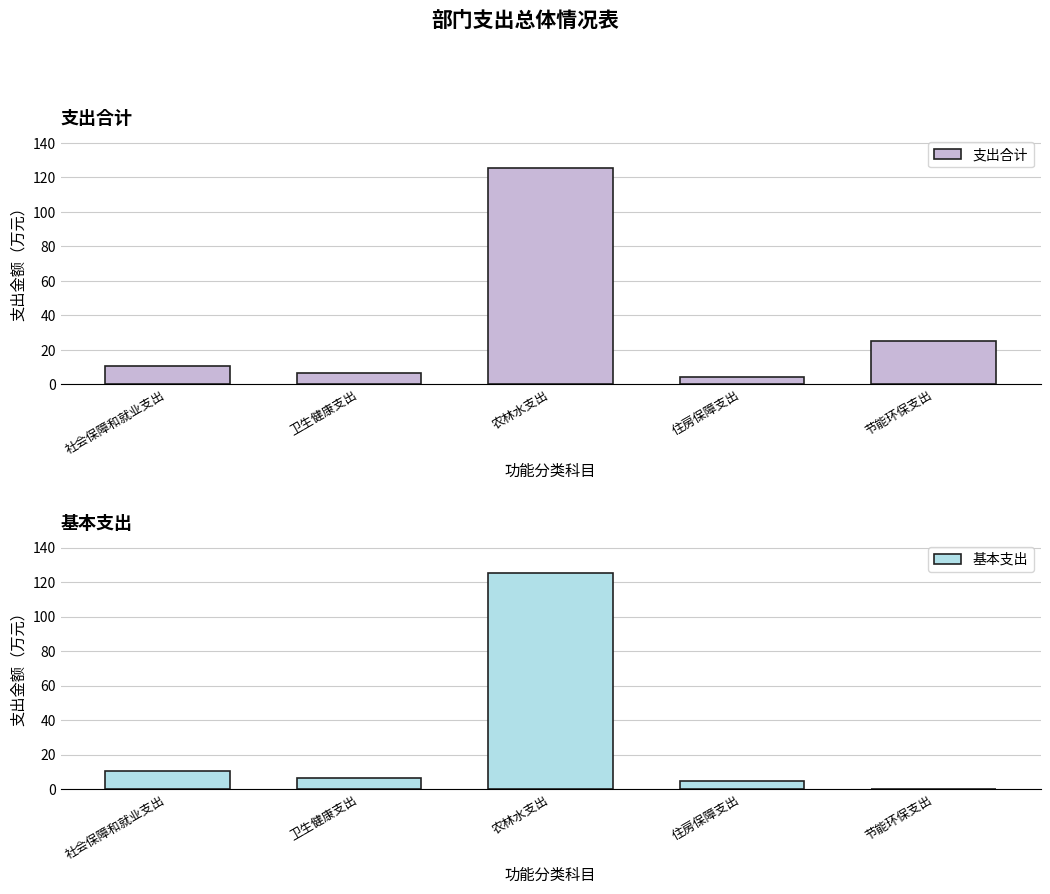

What is the difference between the 支出合计 values at 节能环保支出 and 农林水支出?

100.6